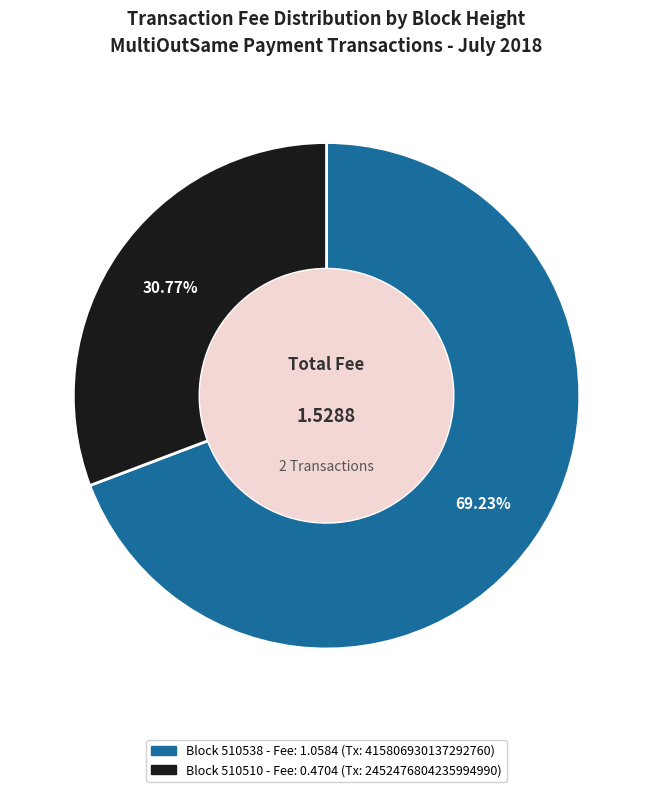

Count the number of slices in the pie.

2